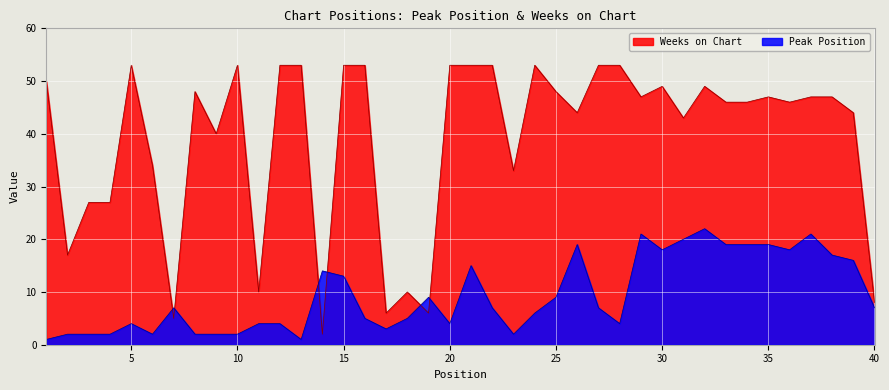

Does the chart display data point markers on the line(s)?

No